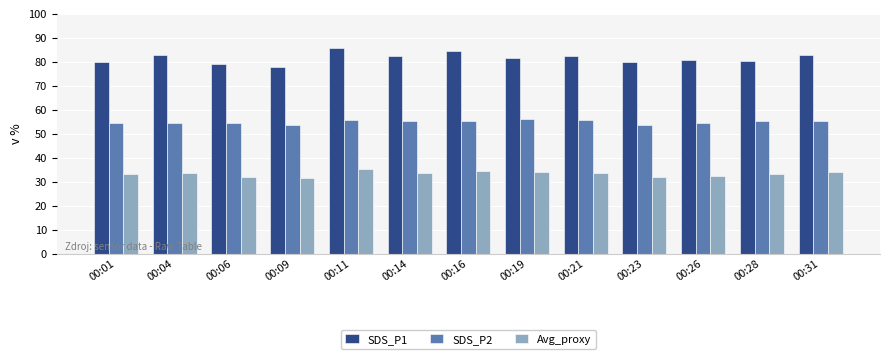

What is the total value across all series at 00:23?

165.3